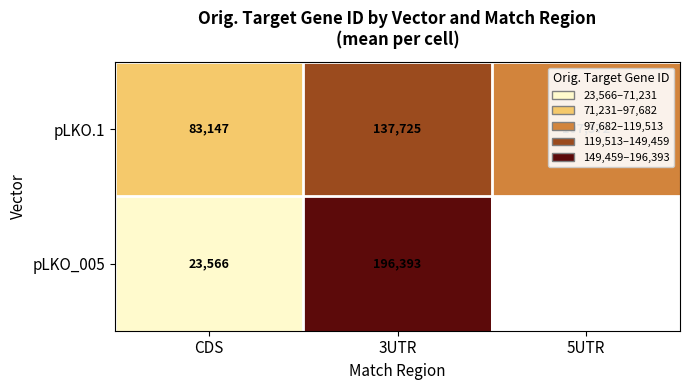

Which category has the lowest value in the pLKO.1 series?

CDS